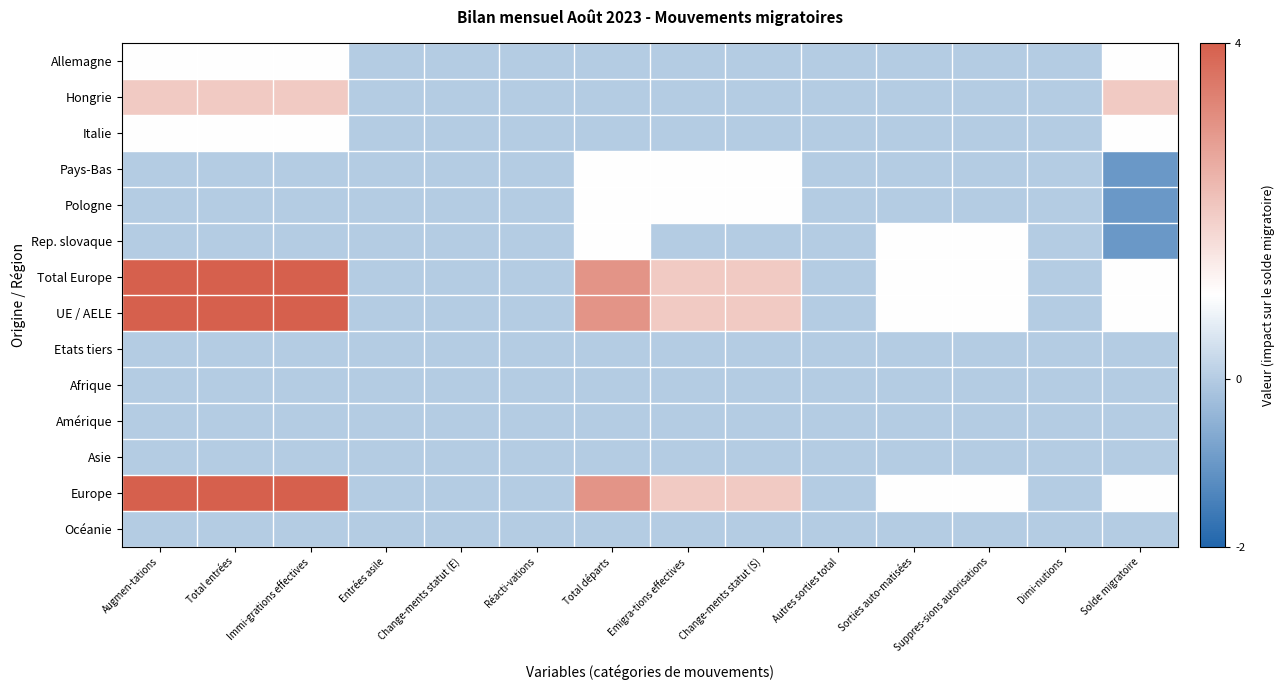

Rank the series at Augmen-tations from lowest to highest value.

Pays-Bas, Pologne, Rep. slovaque, Etats tiers, Afrique, Amérique, Asie, Océanie, Allemagne, Italie, Hongrie, Total Europe, UE / AELE, Europe